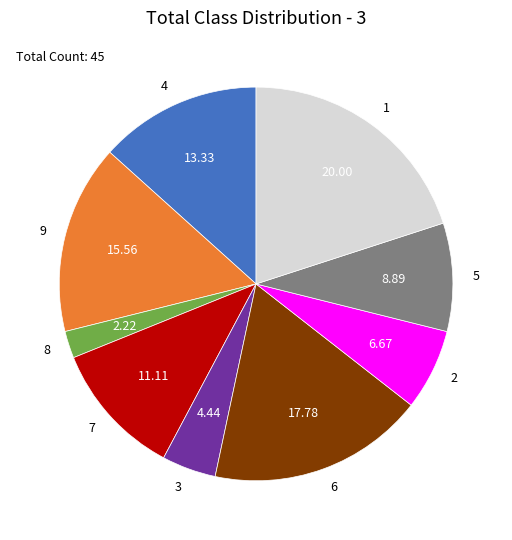

Do 2 and 9 together represent more than half of the pie?

No